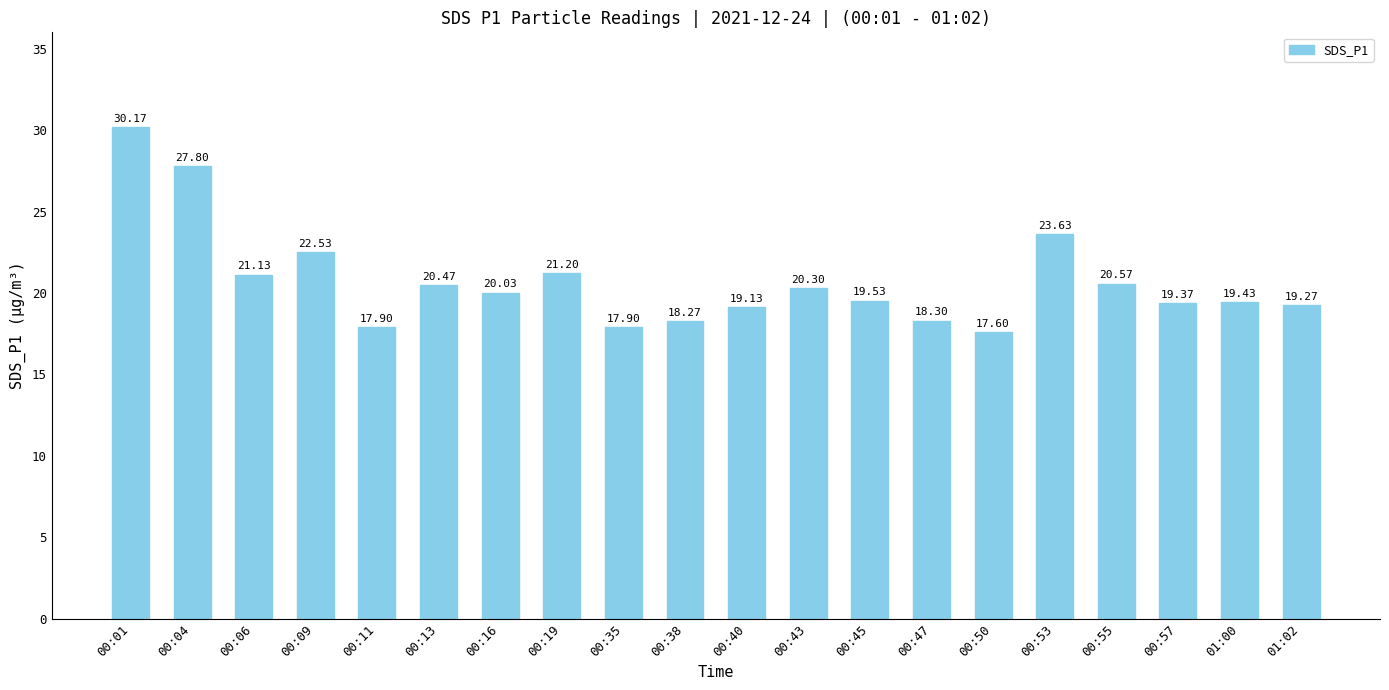

What is the ratio of the value at 00:13 to the value at 00:47?

1.1